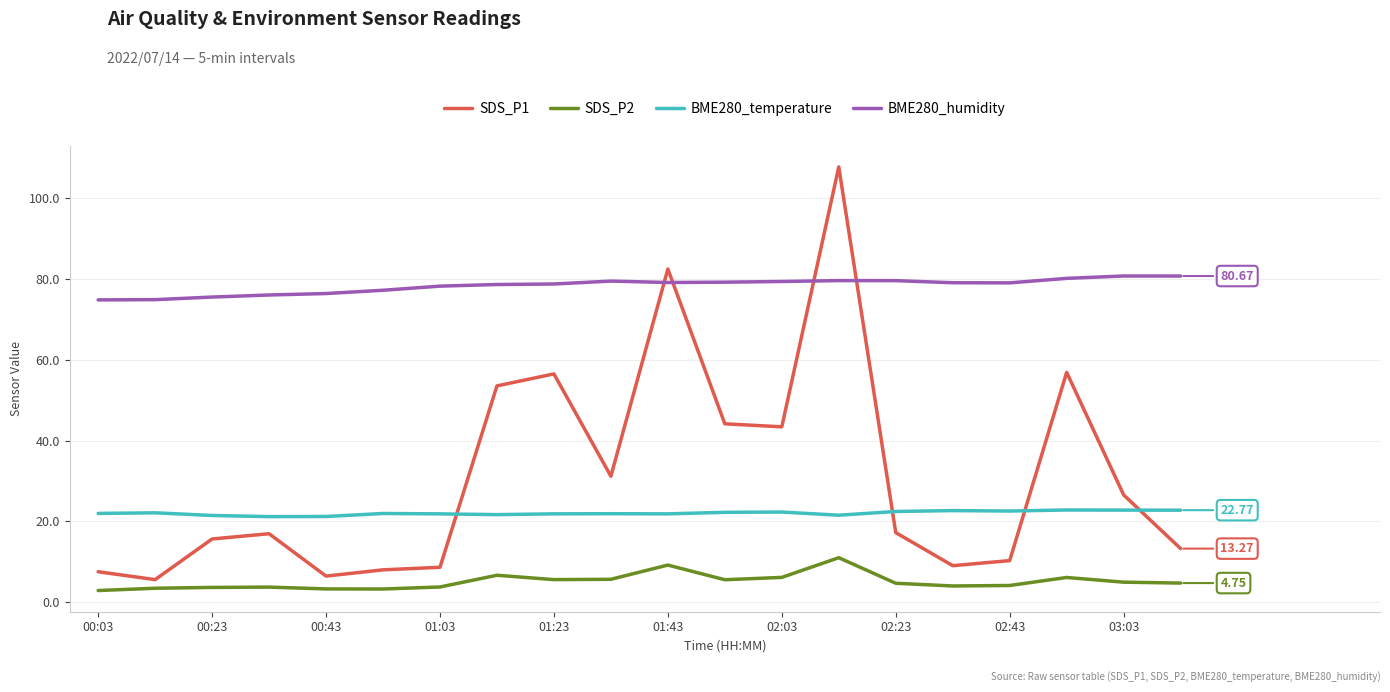

Which series has the largest total across all categories?

BME280_humidity